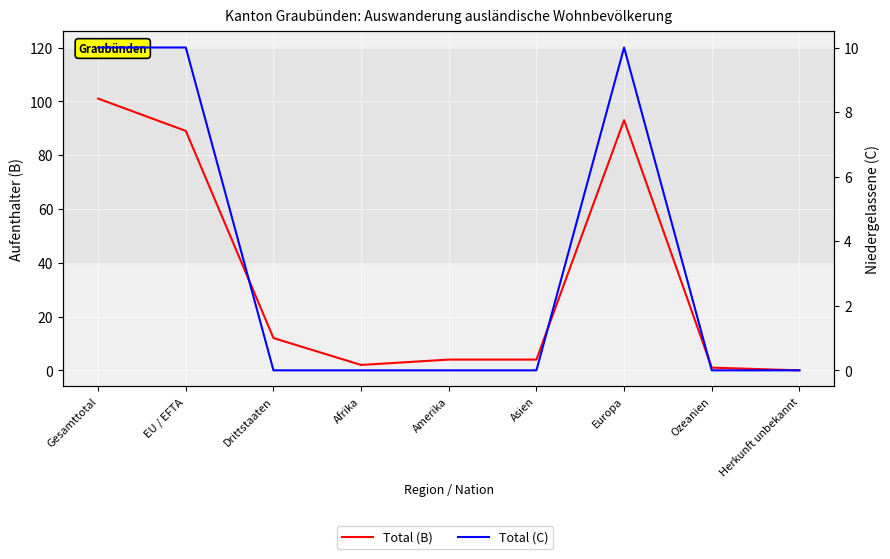

Rank the categories by Total (B) value from highest to lowest.

Gesamttotal, Europa, EU / EFTA, Drittstaaten, Amerika, Asien, Afrika, Ozeanien, Herkunft unbekannt